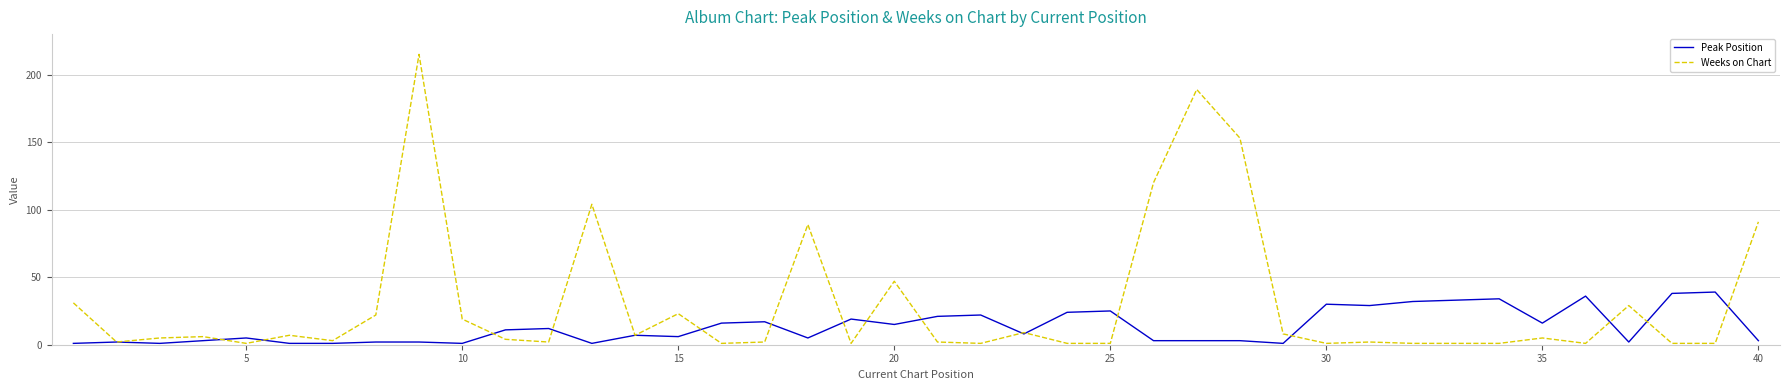

What are all the series names shown in the legend?

Peak Position, Weeks on Chart